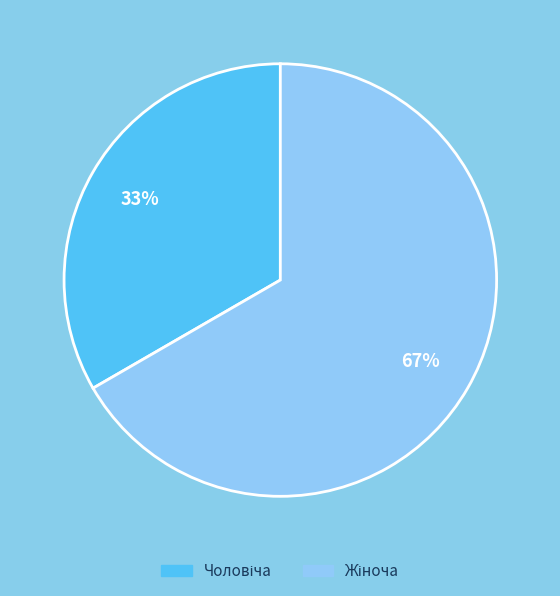

To the nearest percent, what is the average slice percentage?

50%